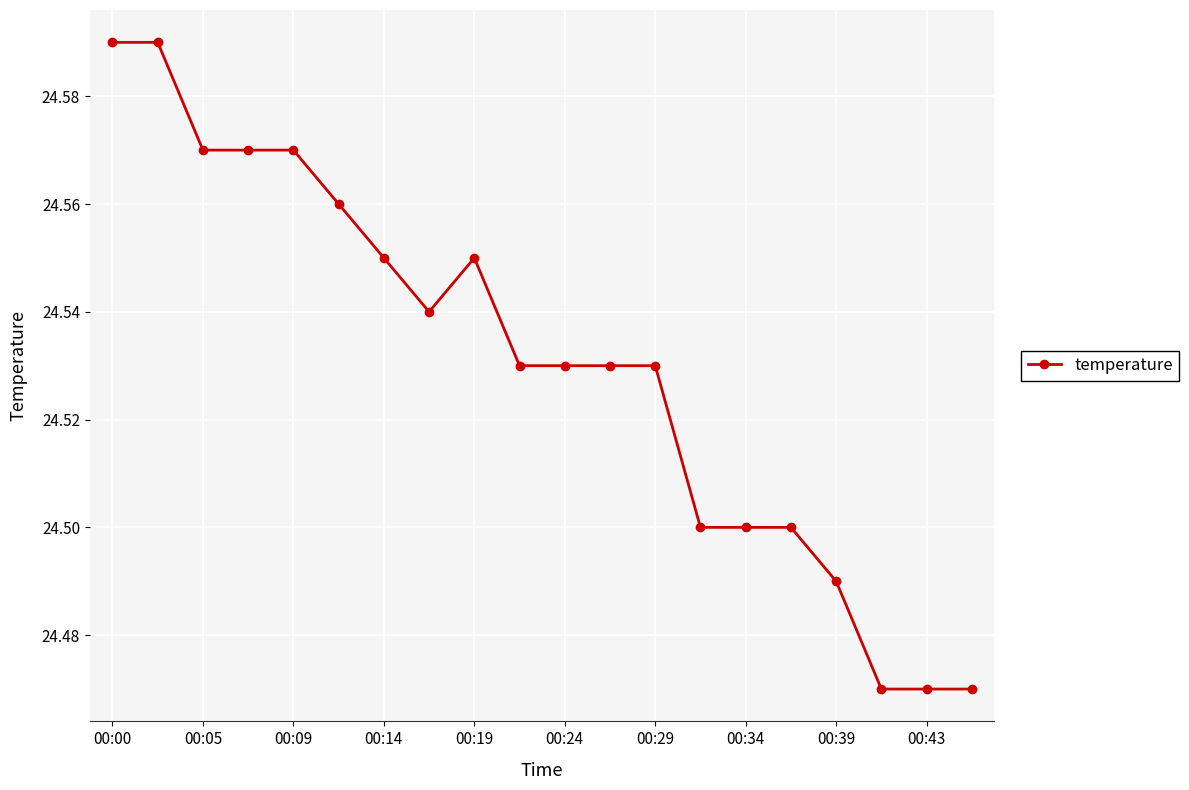

What is the ratio of the value at 00:05 to the value at 00:00?

1.0